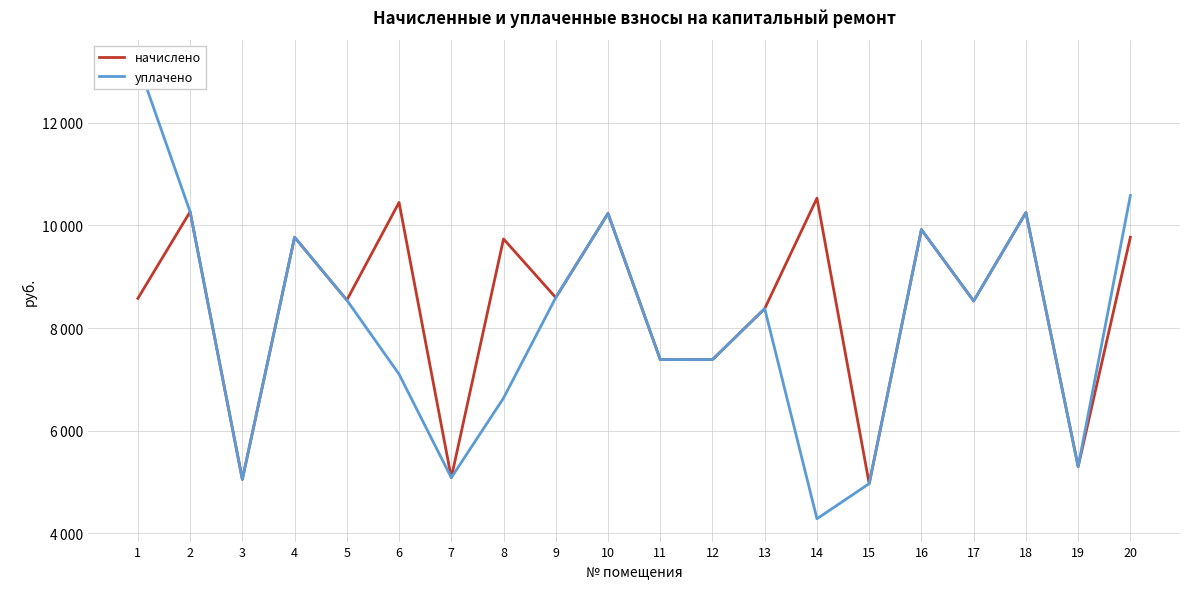

True or false: уплачено has a value of 9045.0 at 19.

False